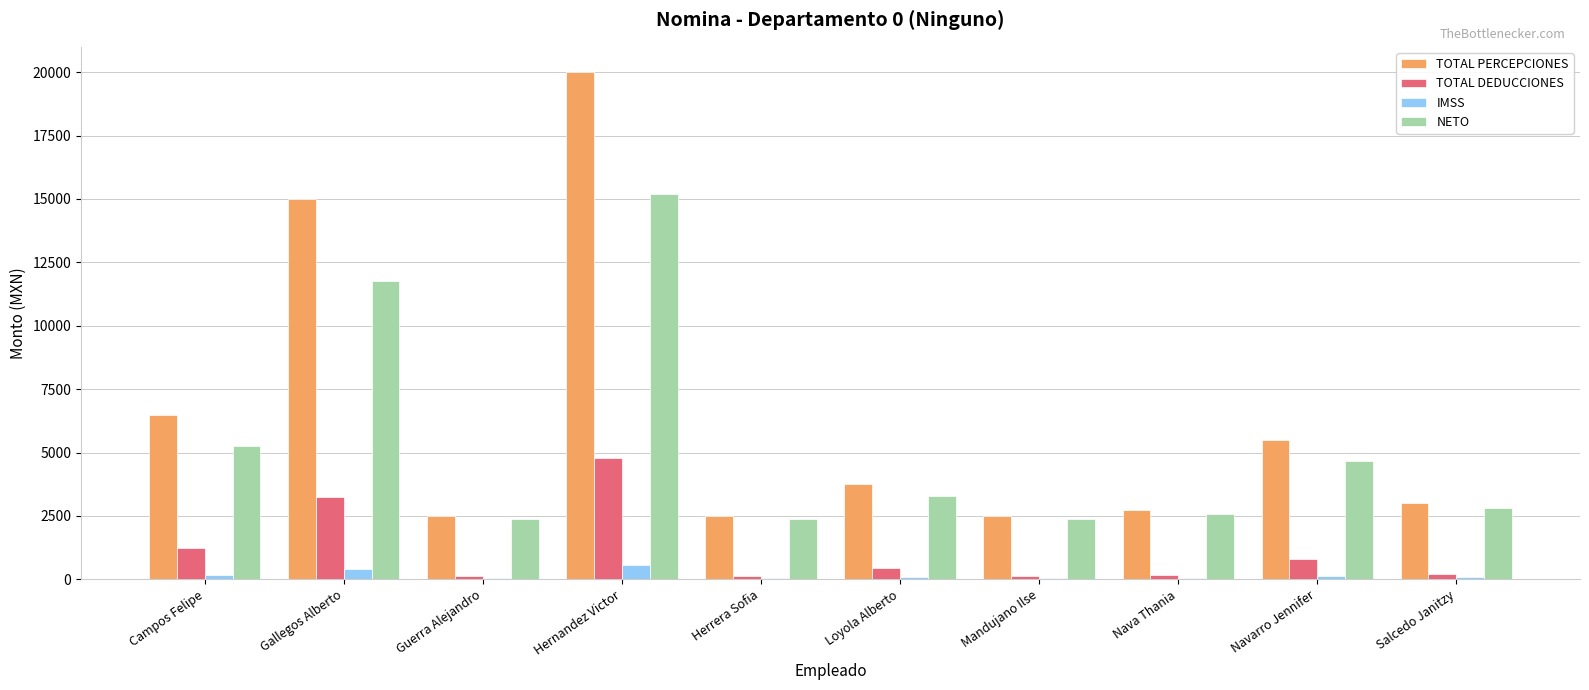

What is the spread (max minus min) of values at Guerra Alejandro?

2438.0